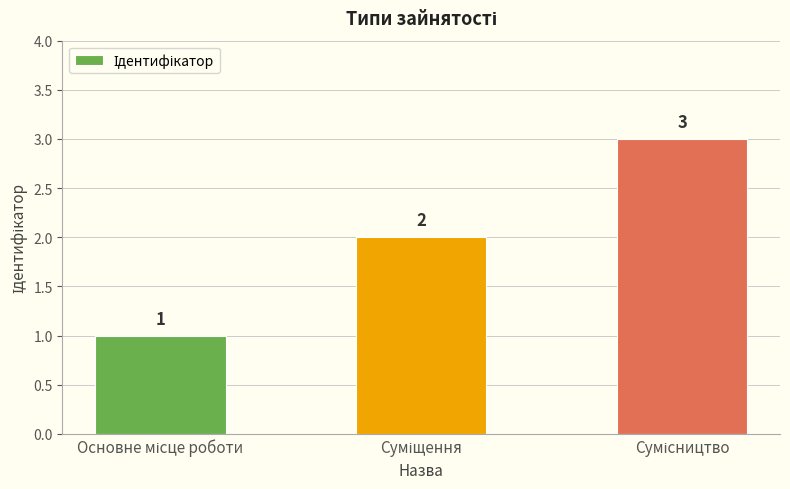

Does the chart contain any negative values?

No